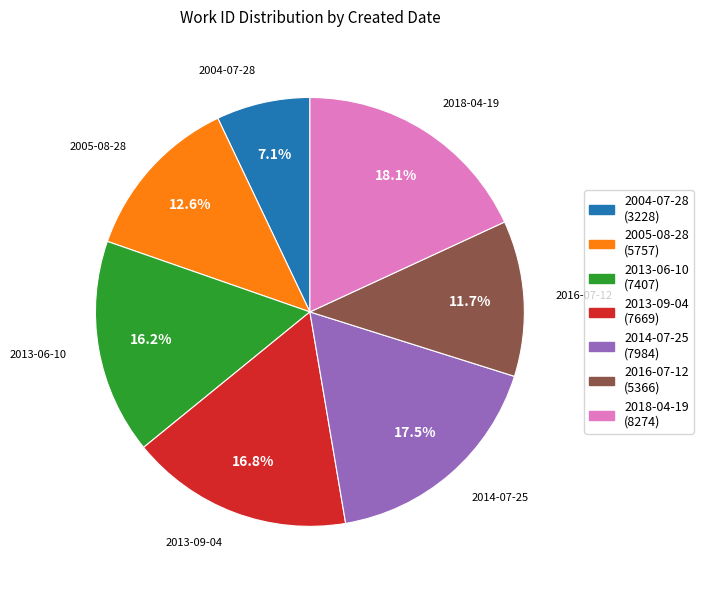

To the nearest percent, what is the difference between the largest and smallest slice percentages?

11%